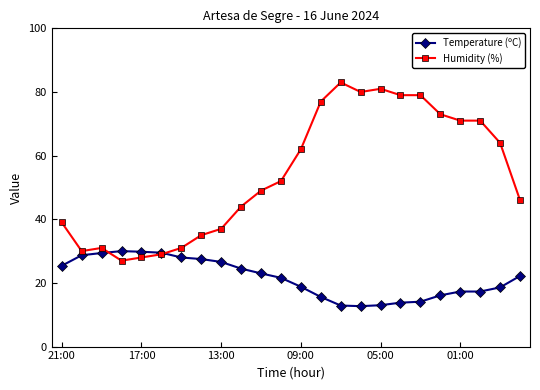

Which series has the largest range (max minus min)?

Humidity (%)